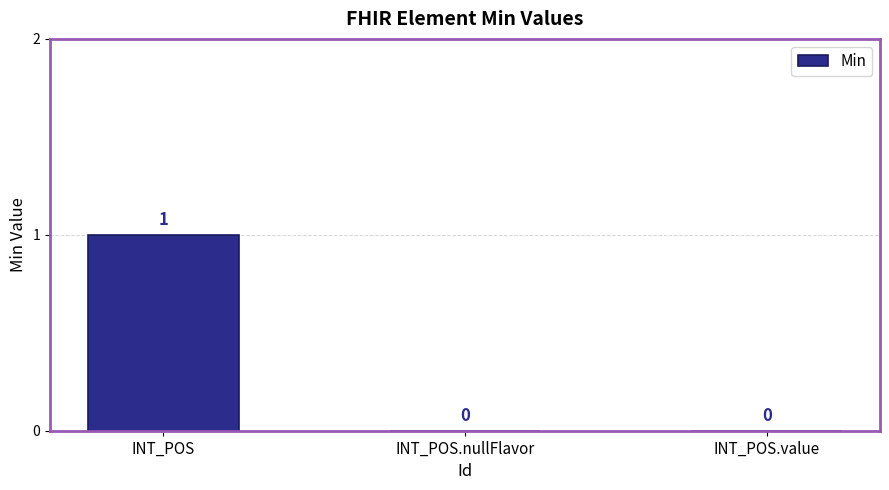

Which label corresponds to the largest value in the chart?

INT_POS